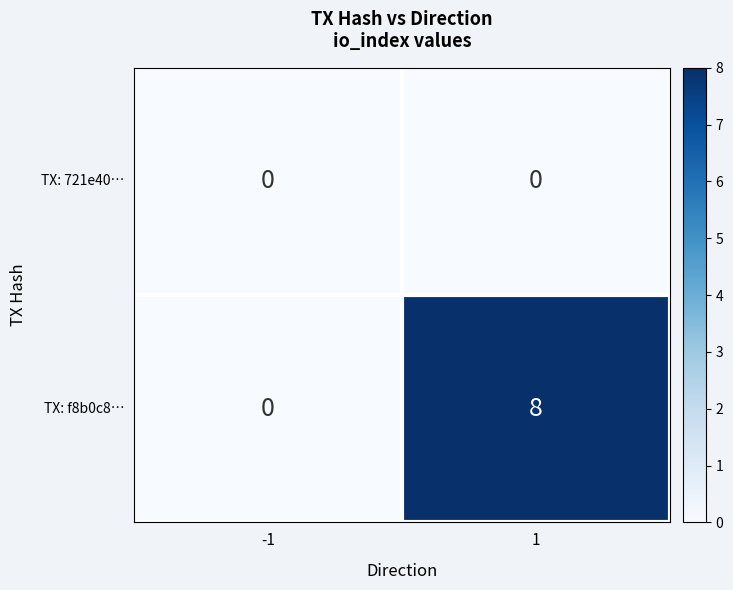

Reading right to left, what are all the values shown in this chart?

TX: 721e40…: 1=0	-1=0
TX: f8b0c8…: 1=8	-1=0